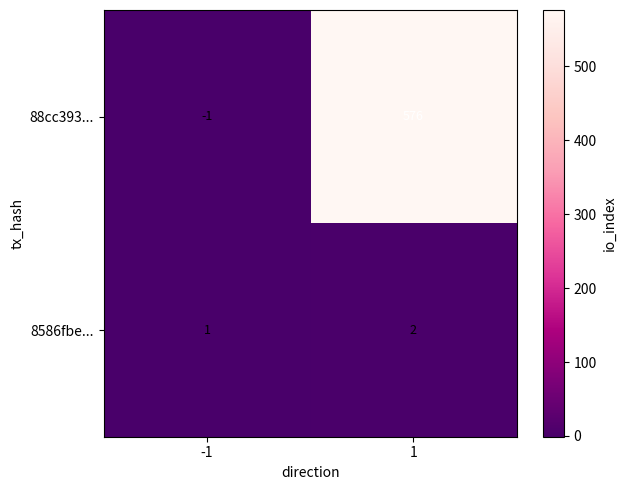

List the series in order of their overall mean, lowest first.

8586fbe..., 88cc393...